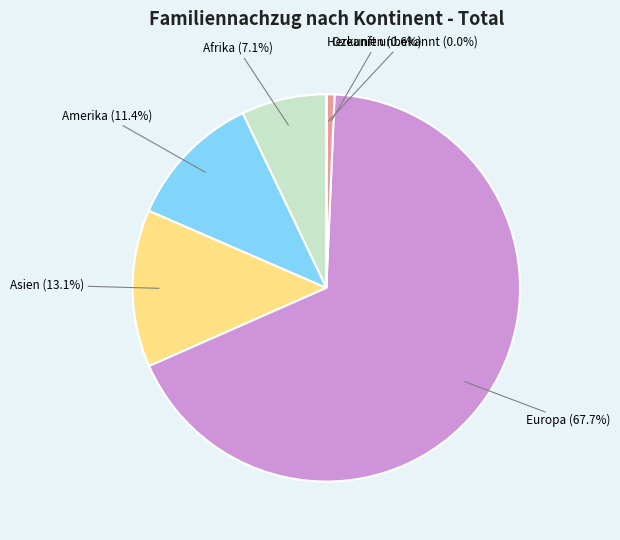

Does any single category account for the majority?

Yes